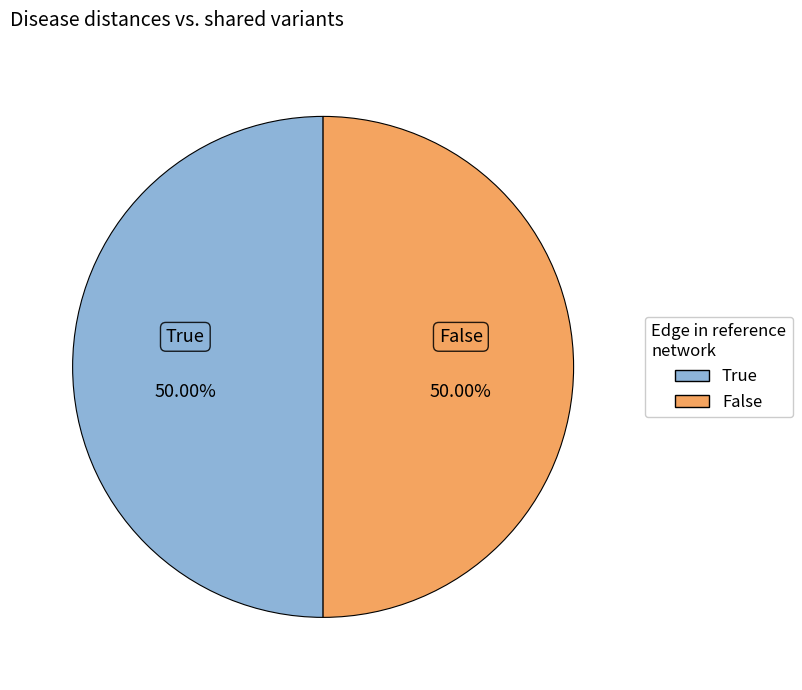

What is the ratio of the value at False to the value at True?

1.0